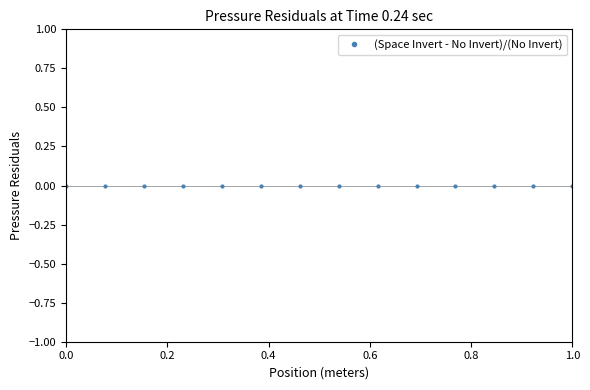

The value at 0.0 is -0.0. True or false?

True